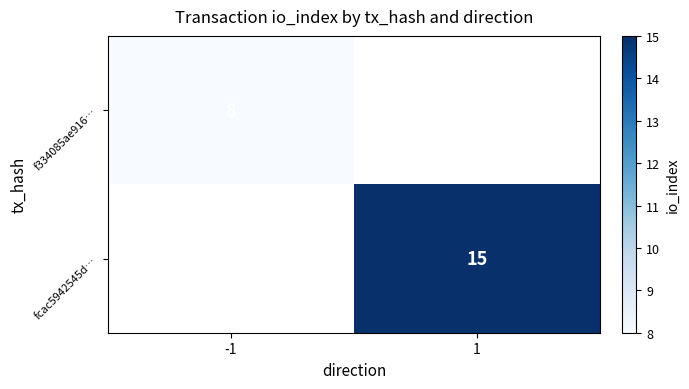

The f334085ae916… series shows 8 at -1. True or false?

True